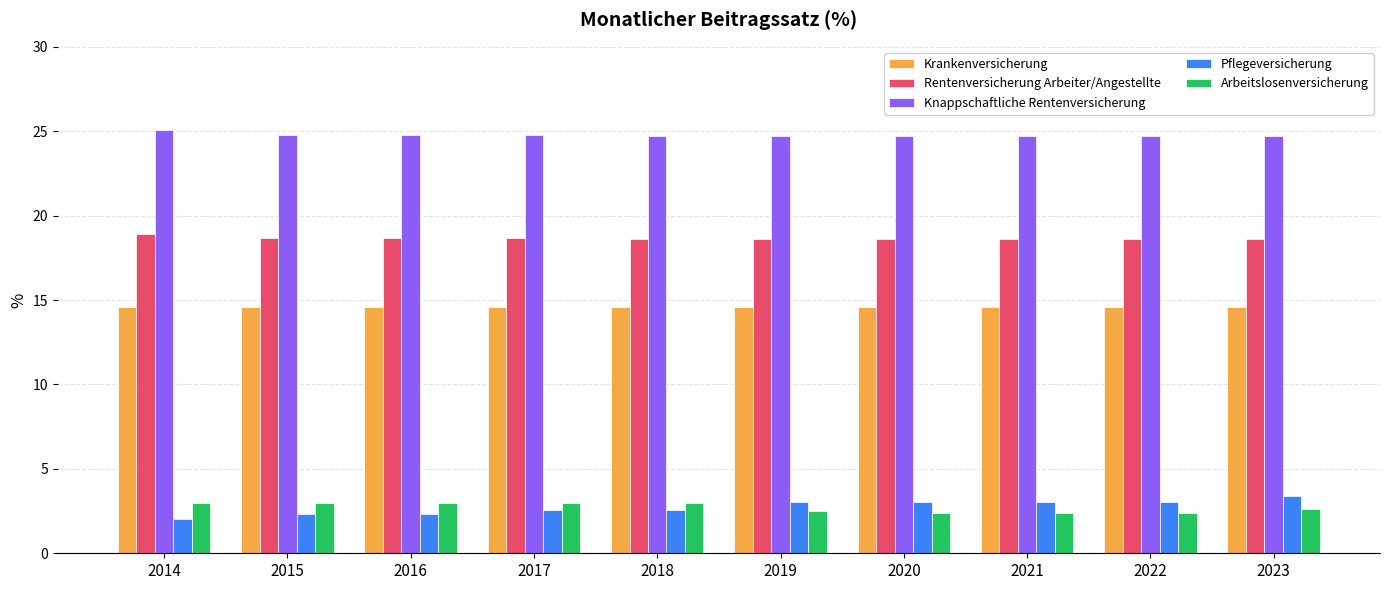

What is the difference between the highest and lowest values at 2019?

22.2